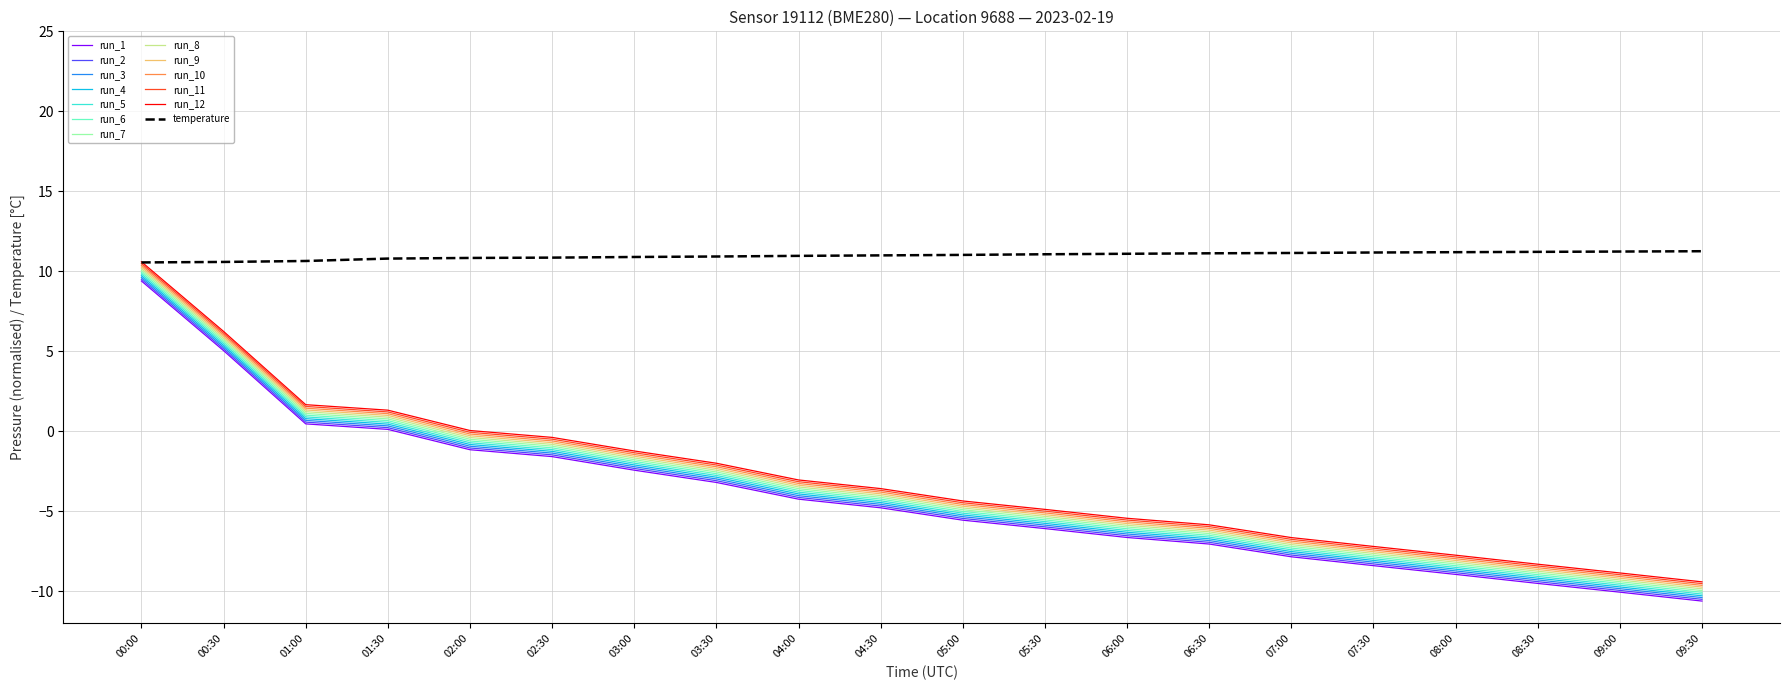

What is the difference between the highest and lowest values at 08:00?

20.1